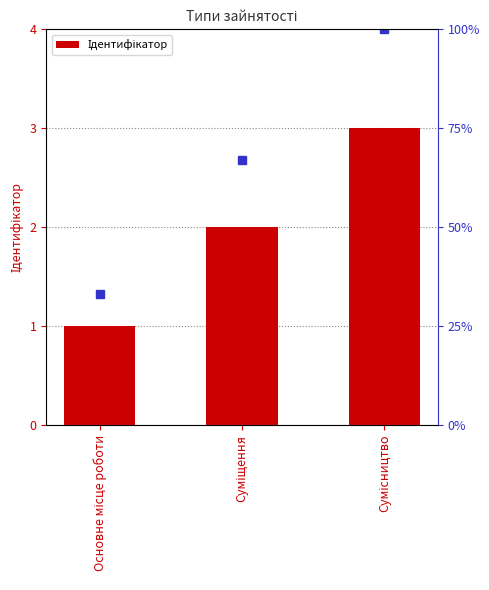

True or false: the data shows 1 at Основне місце роботи.

True